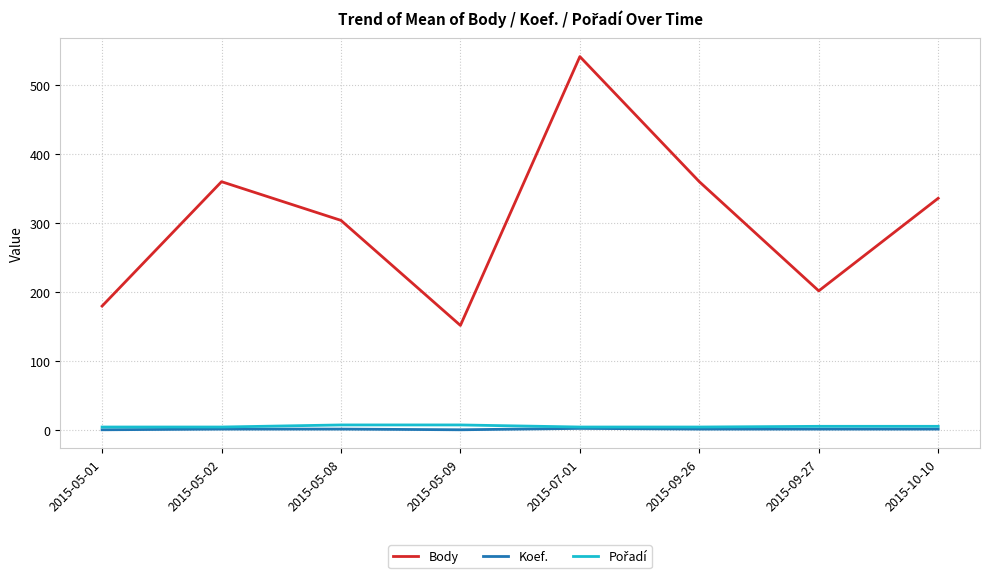

At which label does Body reach its minimum?

2015-05-09